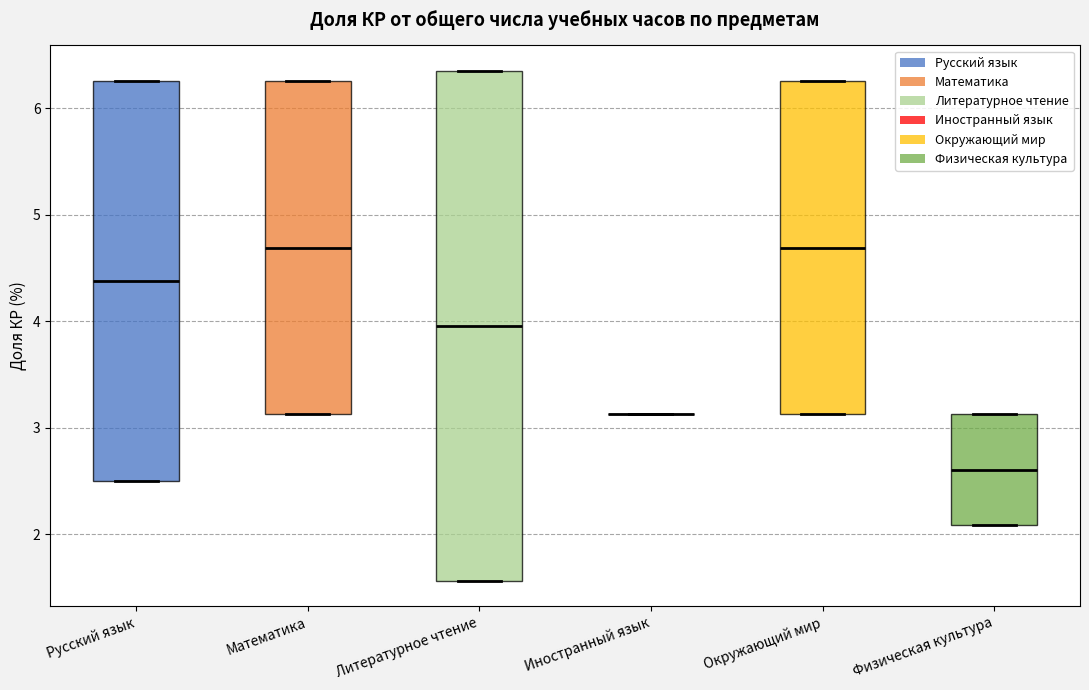

Reading left to right, read every box against the y-axis: the position of its median line, the range the box covers, and the ends of its whiskers. The values are not printed on the chart, so give them approximately, as read against the axis.

Русский язык: median 4.4, box 2.5 to 6.3, whiskers 2.5 to 6.3
Математика: median 4.7, box 3.1 to 6.3, whiskers 3.1 to 6.3
Литературное чтение: median 4.0, box 1.6 to 6.3, whiskers 1.6 to 6.3
Иностранный язык: box collapsed to a line at 3.1, whiskers 3.1 to 3.1
Окружающий мир: median 4.7, box 3.1 to 6.3, whiskers 3.1 to 6.3
Физическая культура: median 2.6, box 2.1 to 3.1, whiskers 2.1 to 3.1